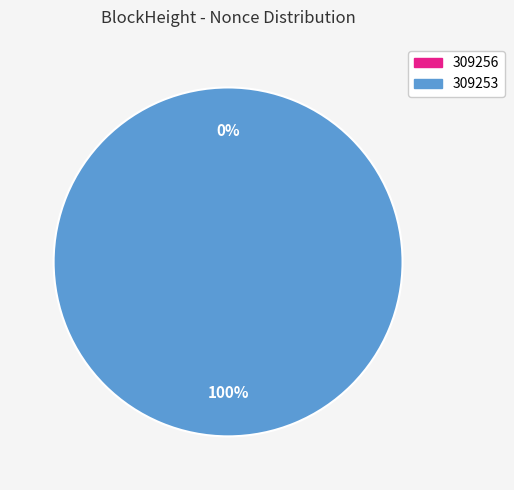

True or false: 309253 accounts for 90% of the total.

False